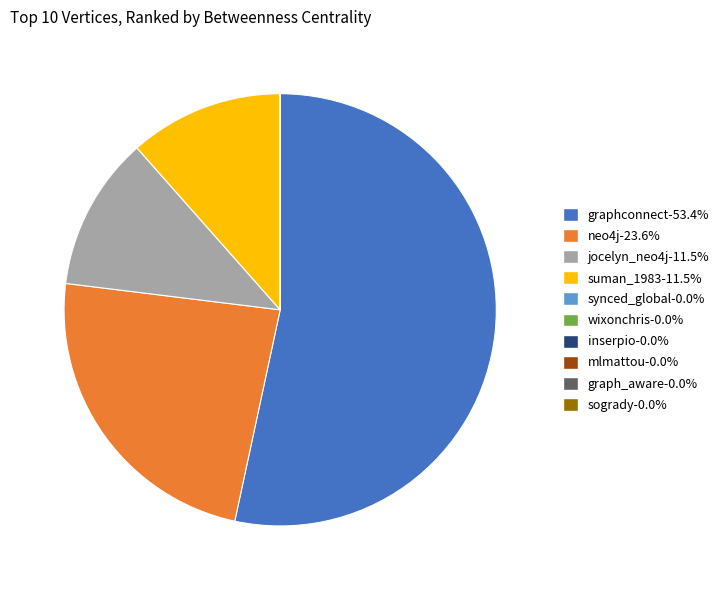

Is the sum of neo4j-23.6% and graphconnect-53.4% greater than half?

Yes